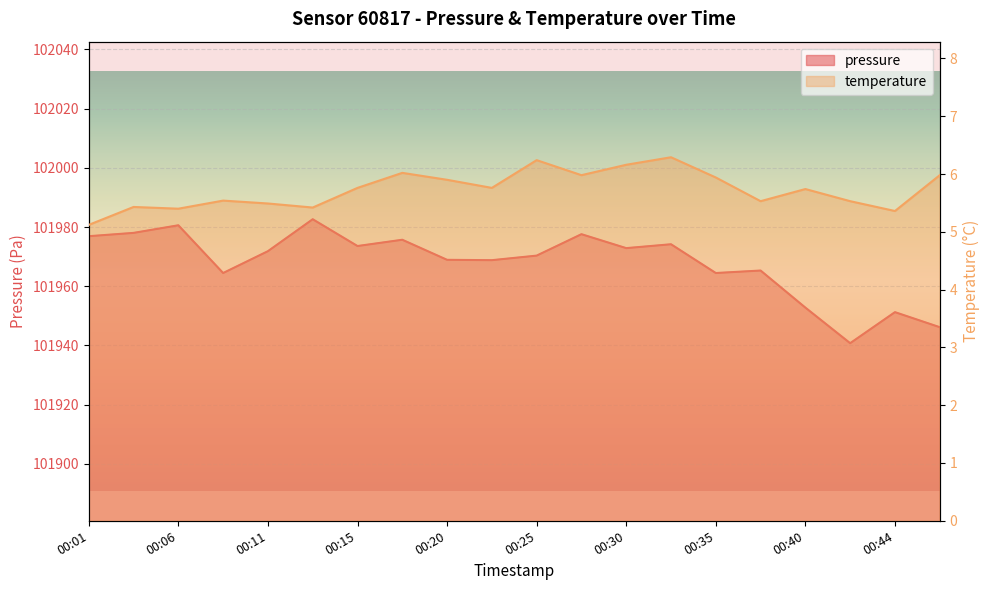

True or false: temperature and pressure intersect in this chart.

False